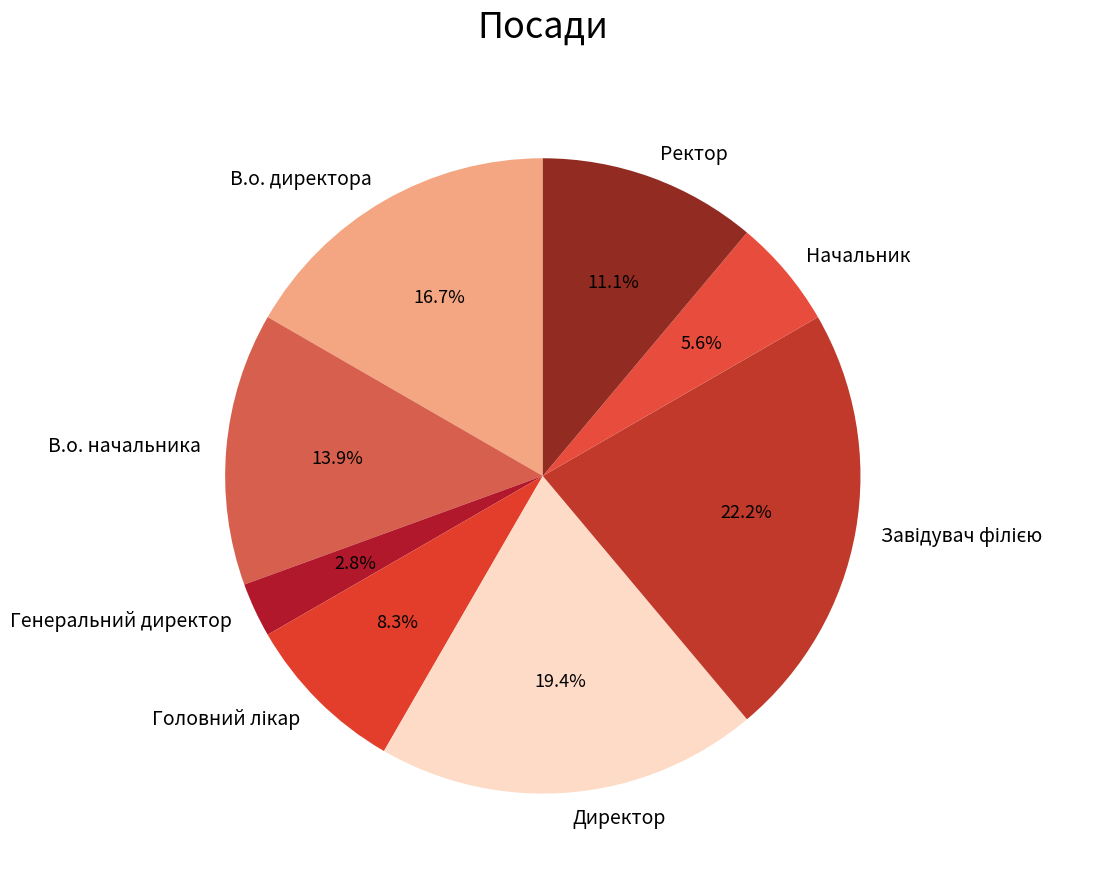

To the nearest percent, what is the difference between the Начальник and Генеральний директор slice percentages?

3%